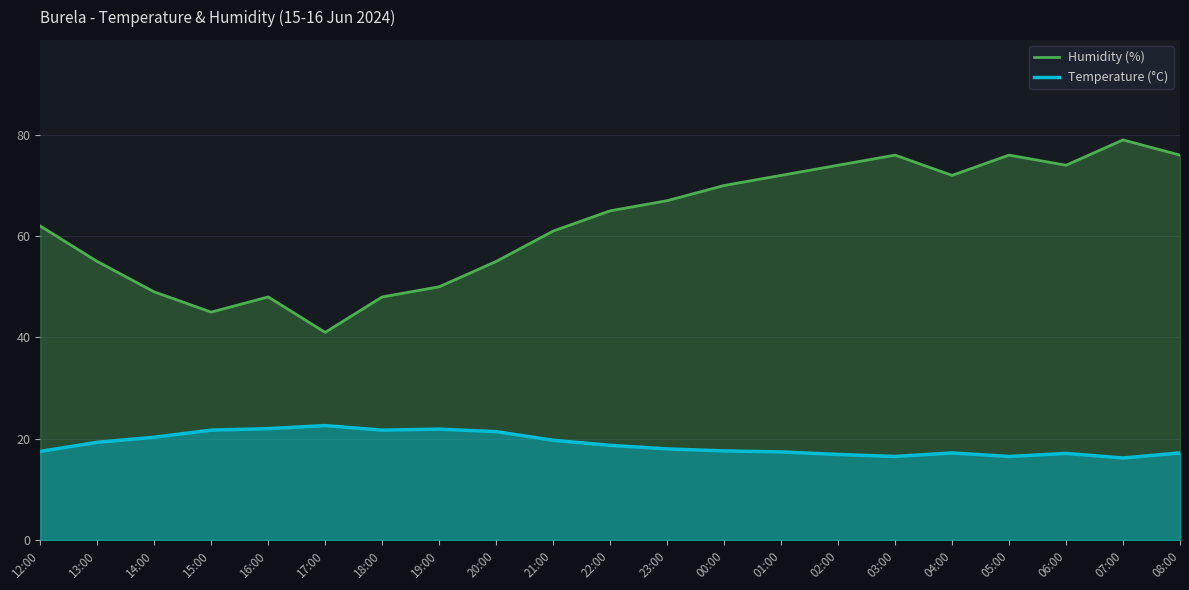

What is the label of the 7th point from the right?

02:00